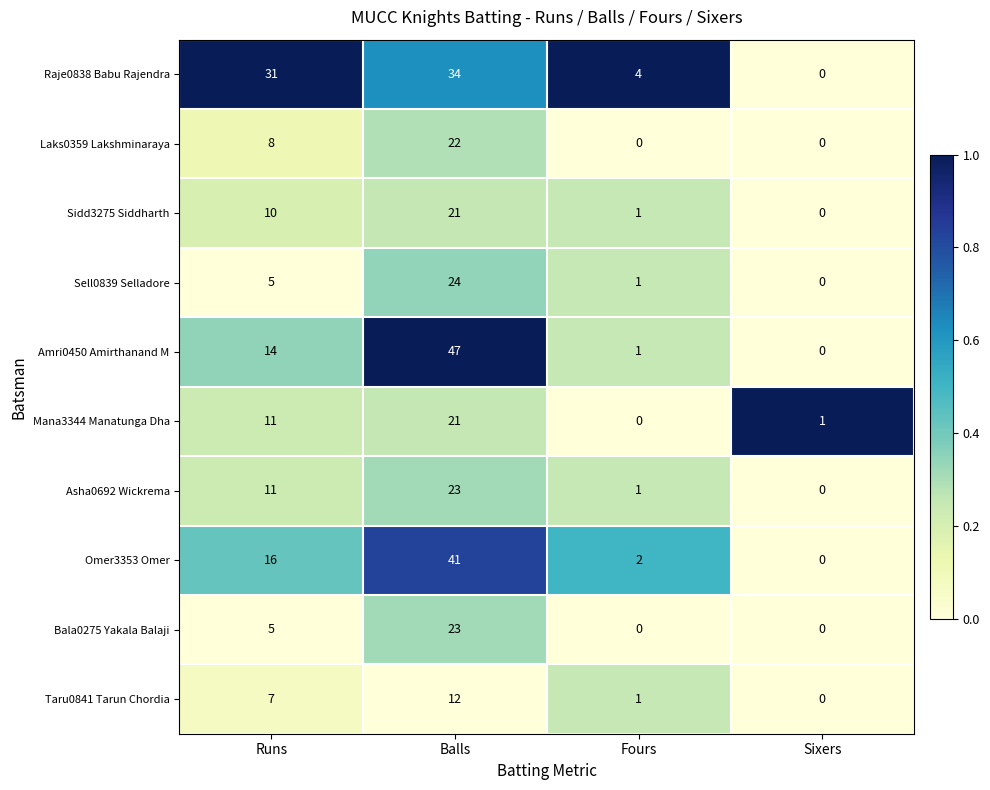

List the labels in order of Omer3353 Omer value, largest first.

Balls, Runs, Fours, Sixers